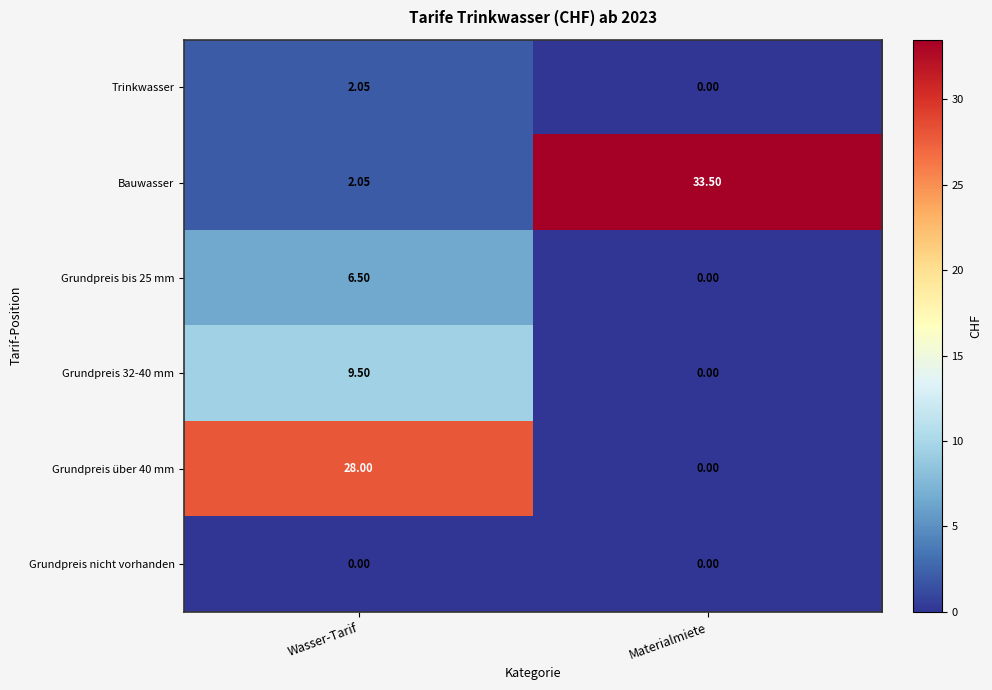

Which series changed the most between Wasser-Tarif and Materialmiete?

Bauwasser